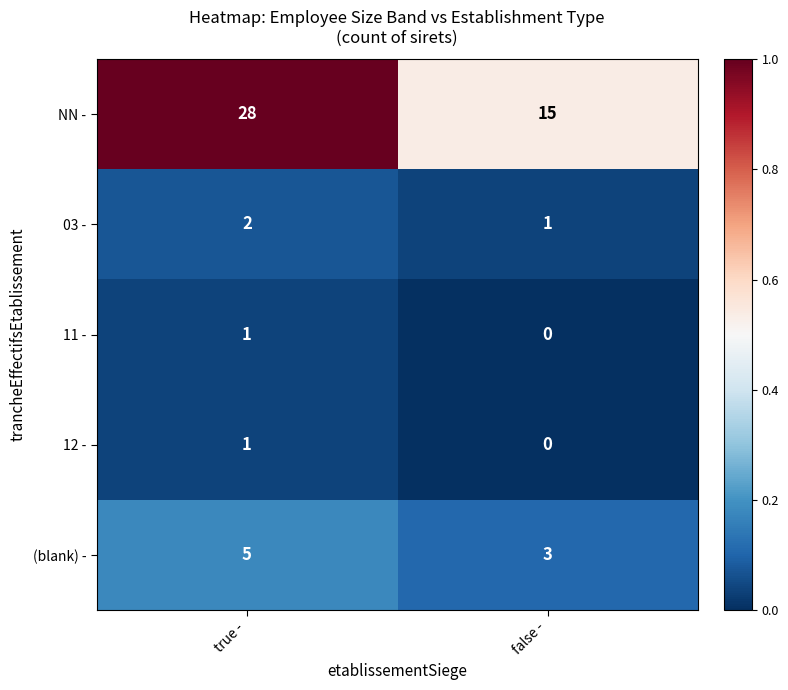

Which series changed the most between true - and false -?

NN -